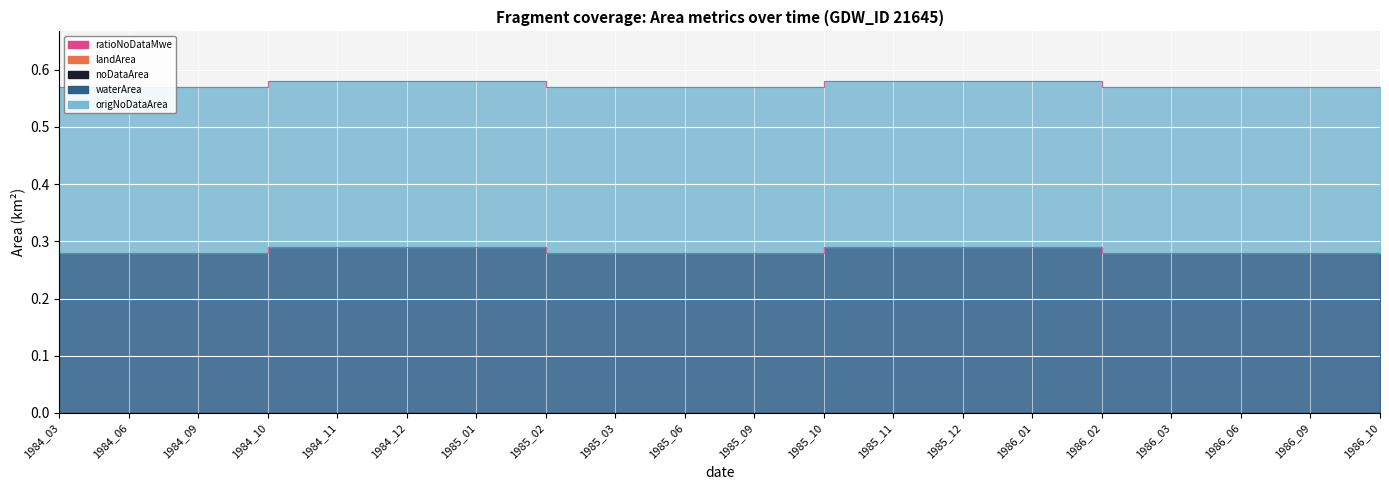

Which category has the lowest value across all series?

1984_03